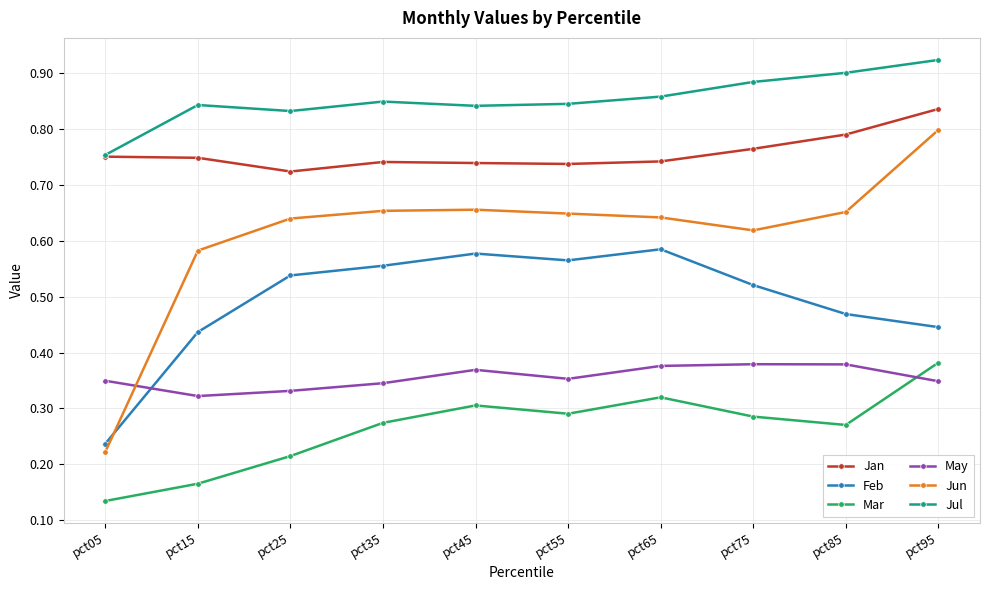

Which category has the lowest value across all series?

pct05